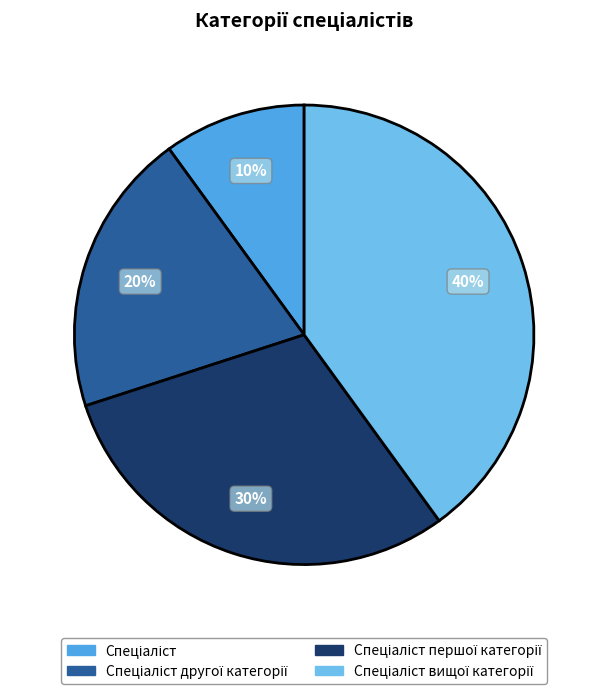

Does any single category account for the majority?

No